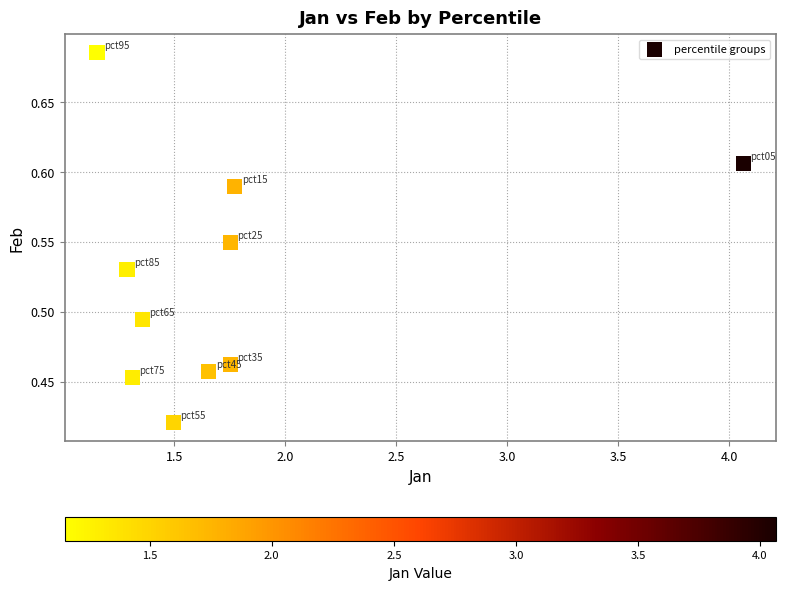

What is the range of Y values (max minus min)?

0.3